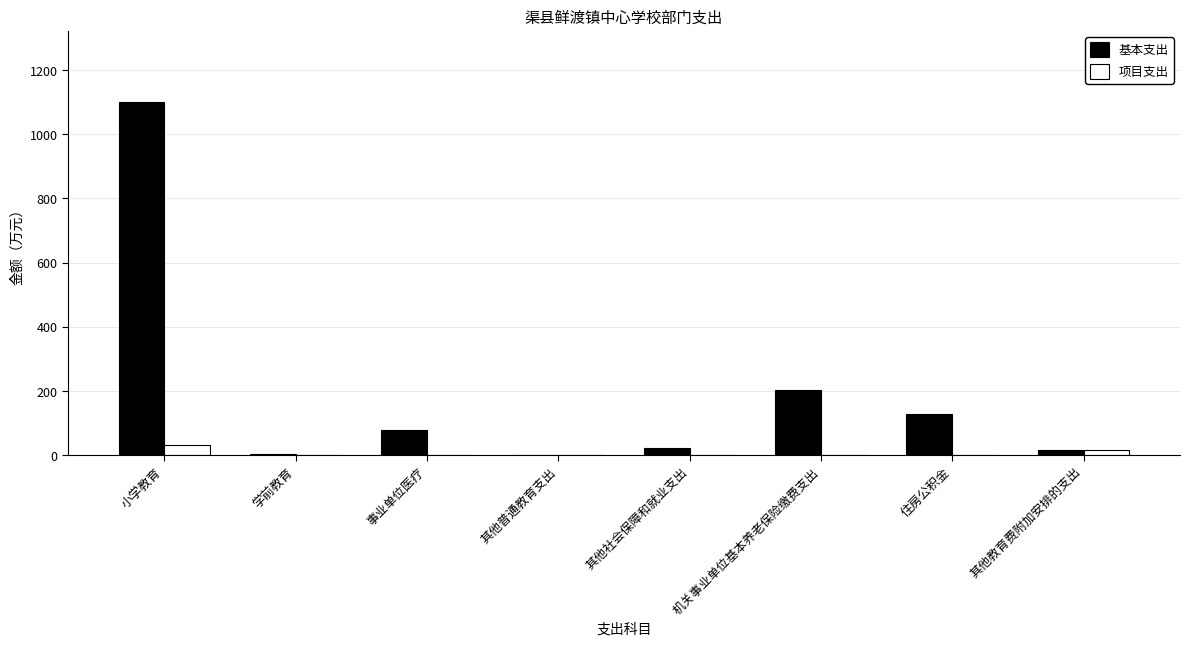

Which series has the largest total across all categories?

基本支出